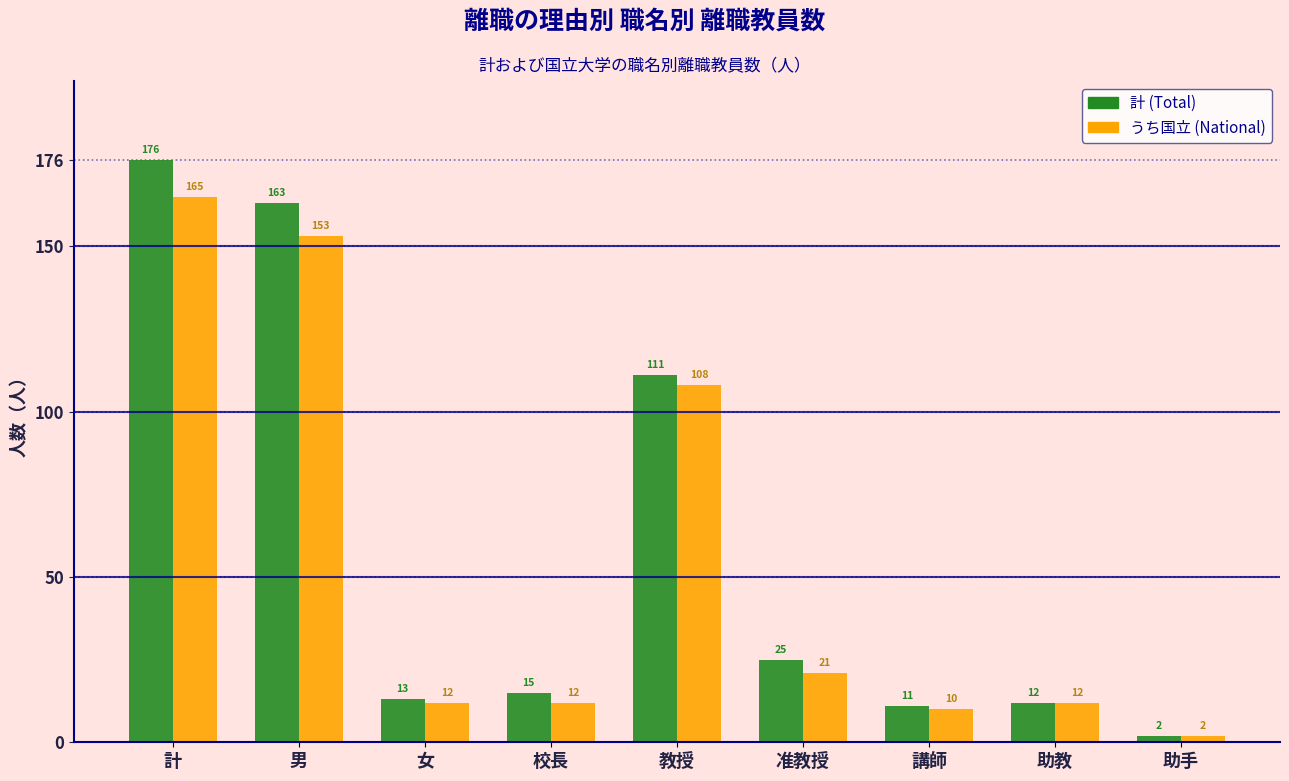

Reading left to right, extract all data points from this chart.

計 (Total): 176	163	13	15	111	25	11	12	2
うち国立 (National): 165	153	12	12	108	21	10	12	2